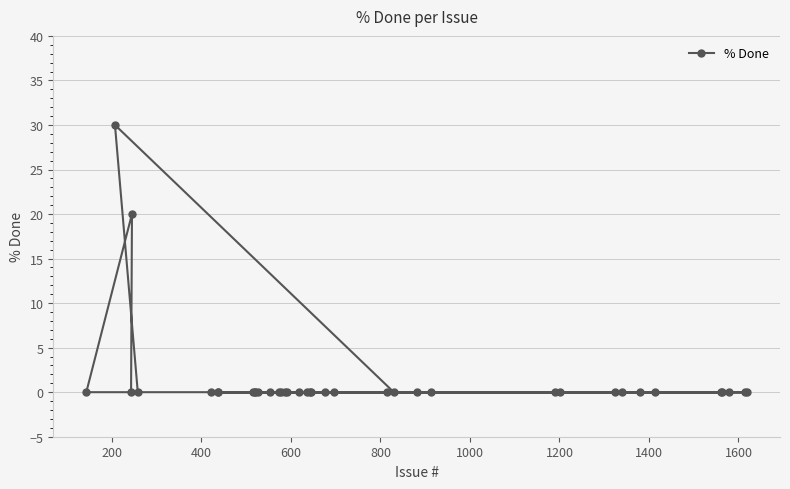

What is the difference between the maximum and minimum values?

30